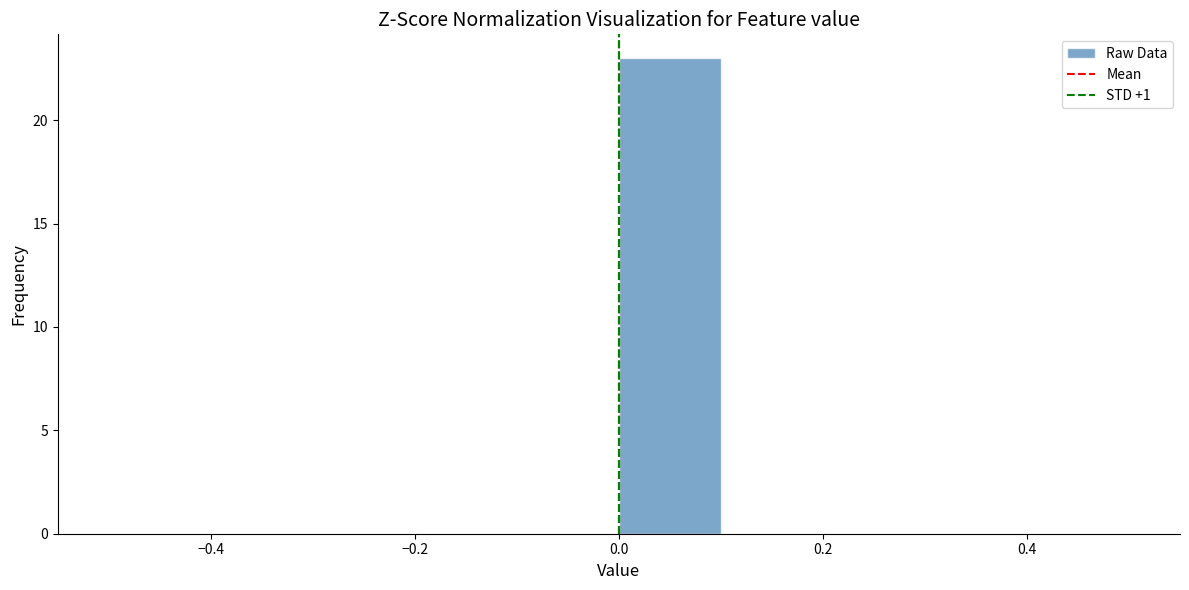

Which range on the x-axis has the tallest bar?

0.0 to 0.1